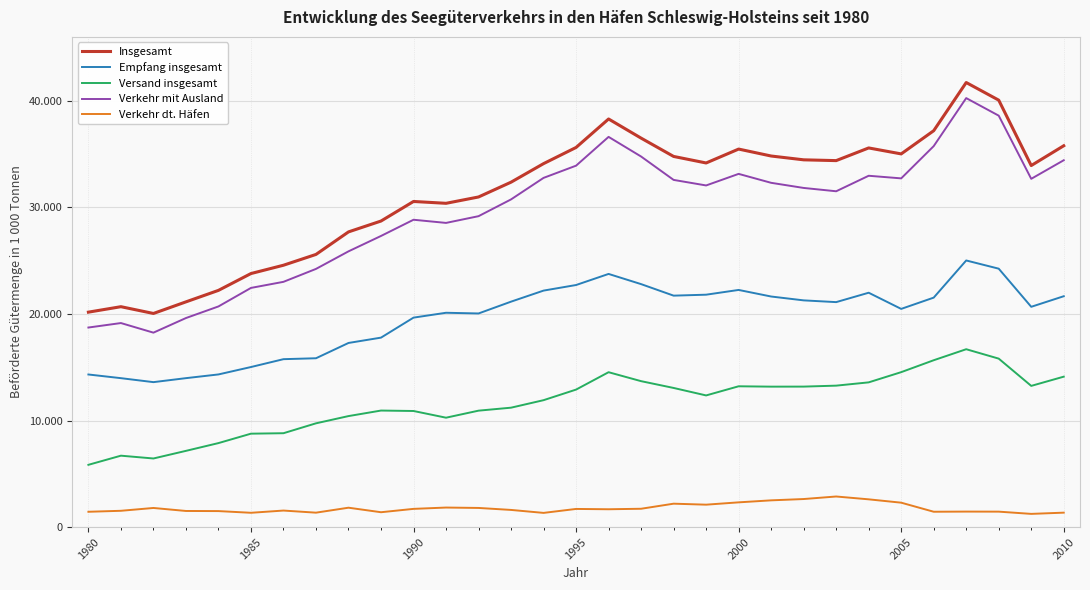

What is the difference between the maximum and minimum values in the Empfang insgesamt series?

11416.0